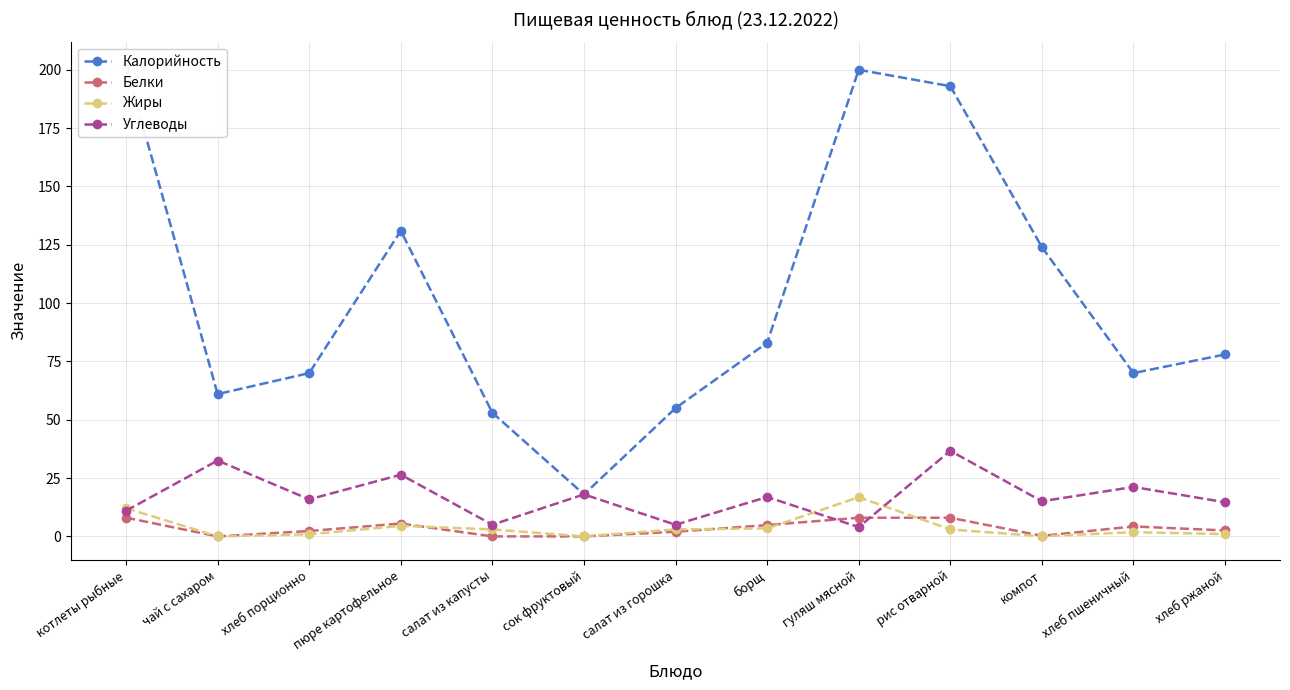

How many interior local valleys does the Калорийность series have?

3